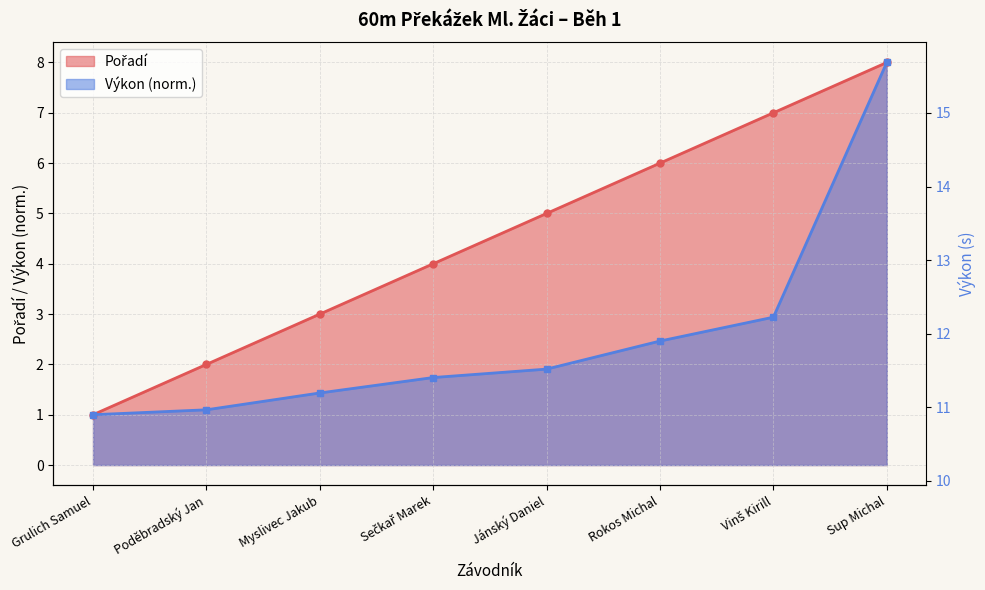

True or false: there are more than 0 points higher than both neighbors.

False